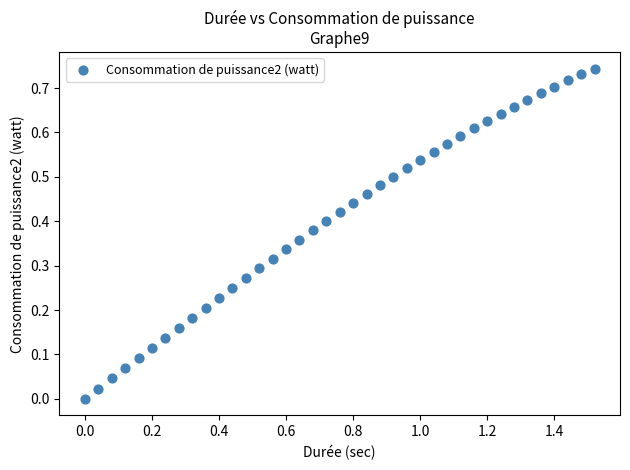

How many data points are displayed?

39